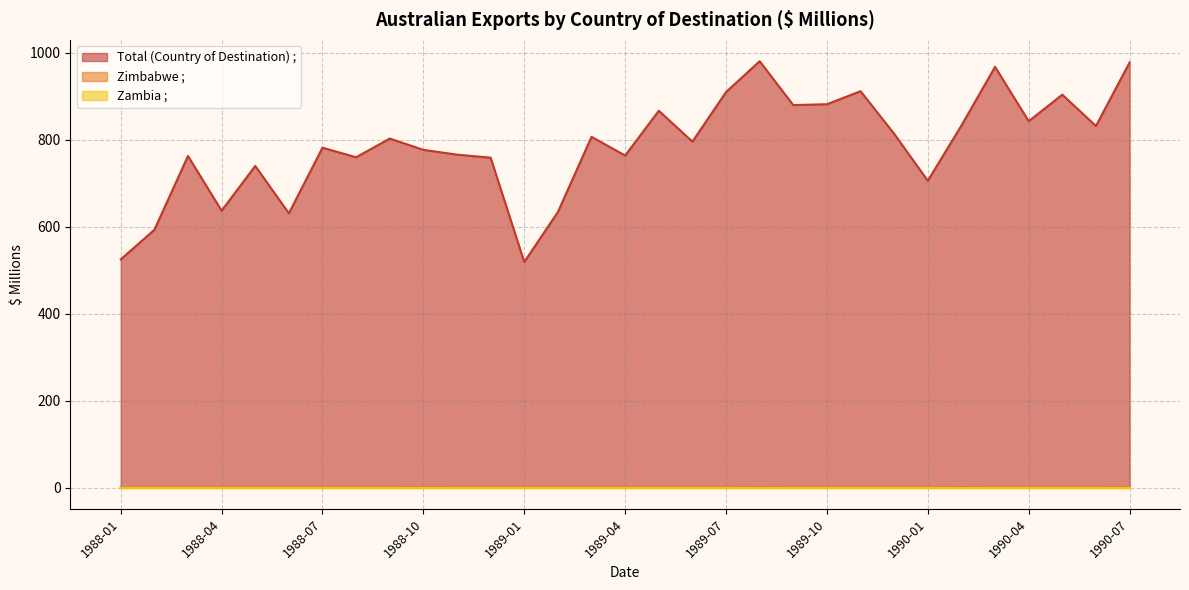

What is the total value across all series at 1989-03?

807